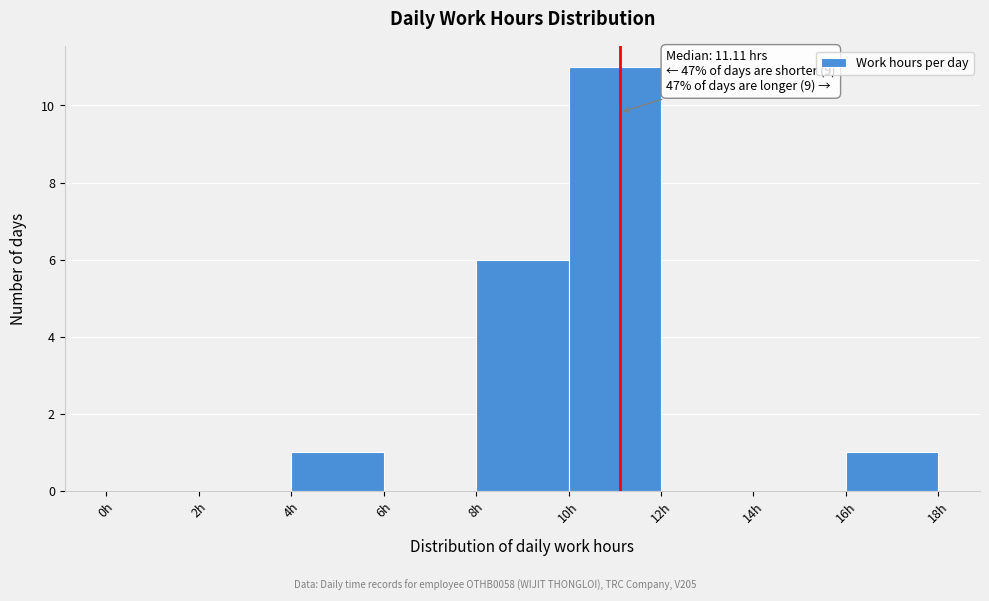

Over which range of the x-axis is the bar tallest?

10 to 12